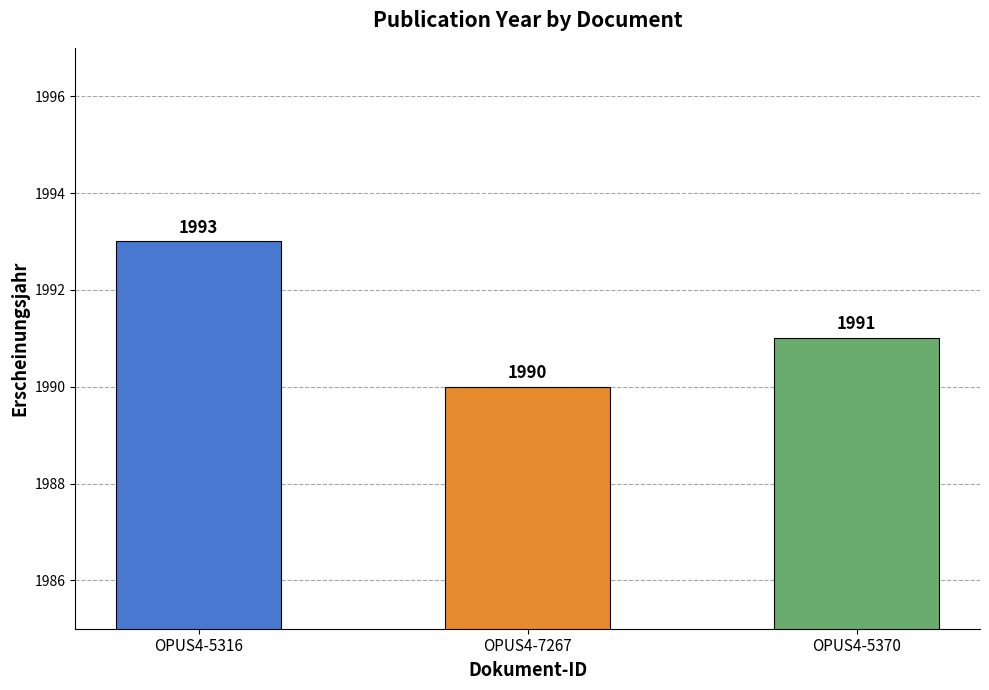

Reading left to right, what are all the values shown in this chart?

1993	1990	1991